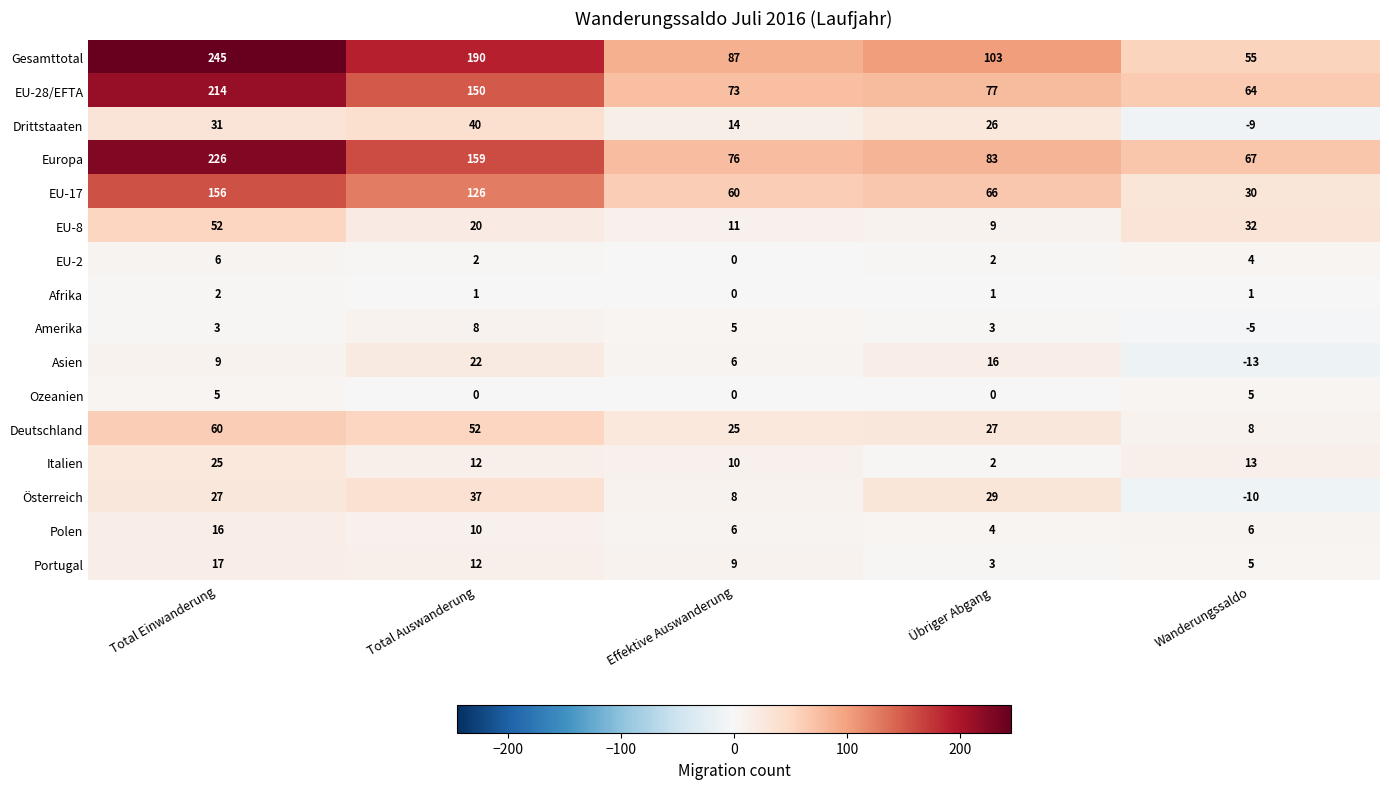

Rank the series by their maximum value, from highest to lowest.

Gesamttotal, Europa, EU-28/EFTA, EU-17, Deutschland, EU-8, Drittstaaten, Österreich, Italien, Asien, Portugal, Polen, Amerika, EU-2, Ozeanien, Afrika